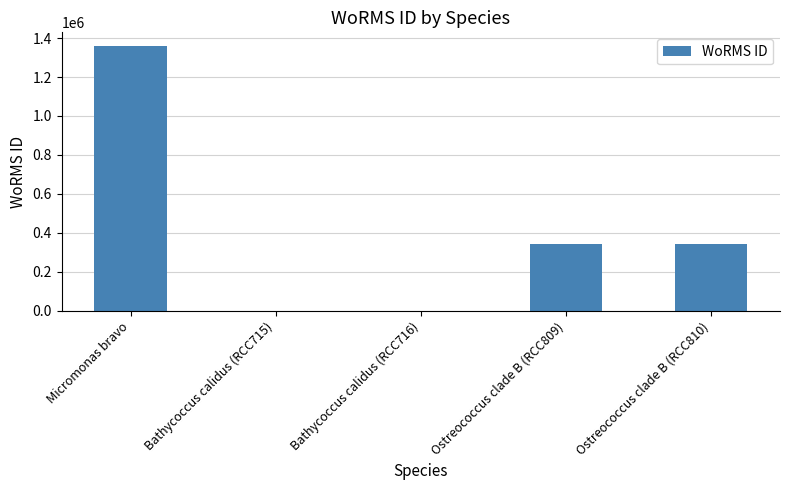

At which label does the data first exceed 345496?

Micromonas bravo